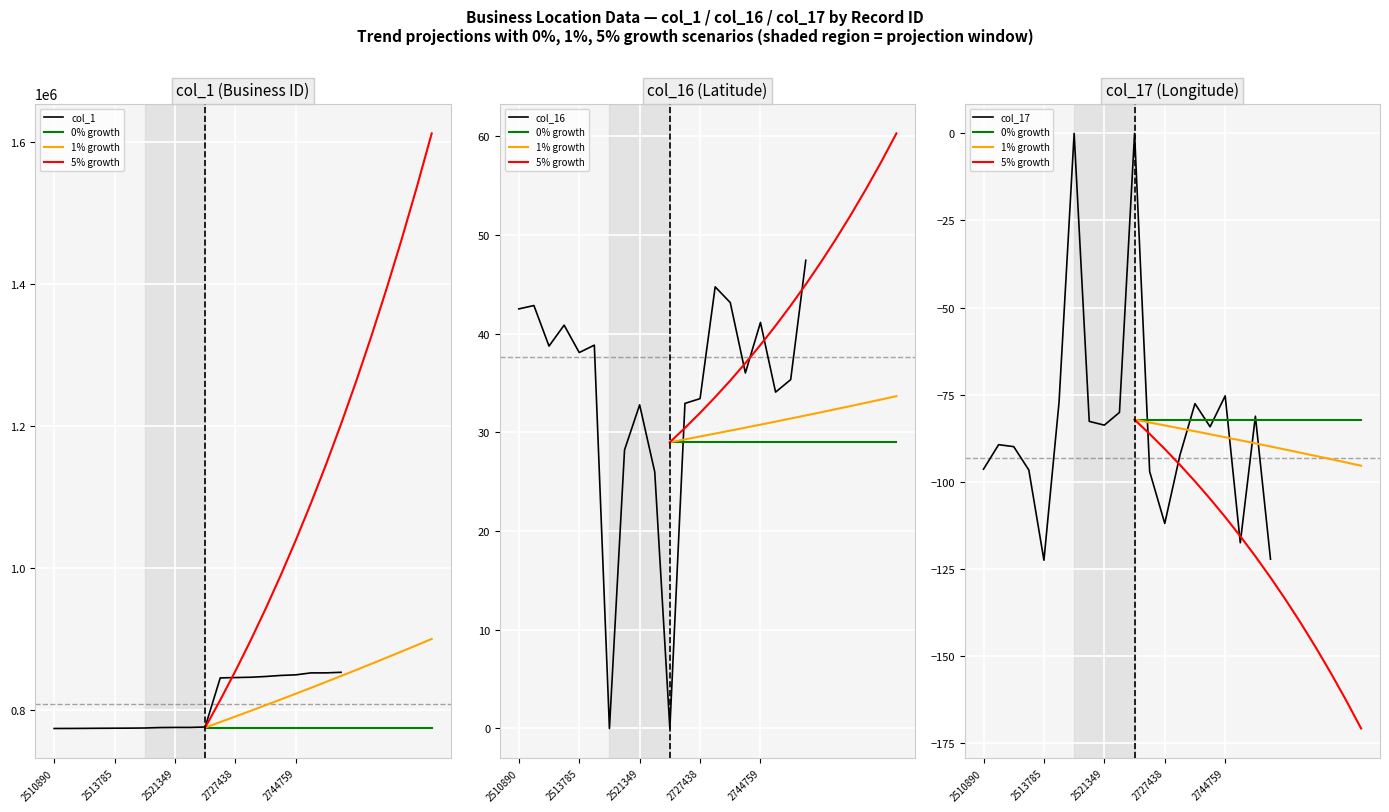

In col_17, how many points are higher than both neighbors (excluding endpoints)?

6